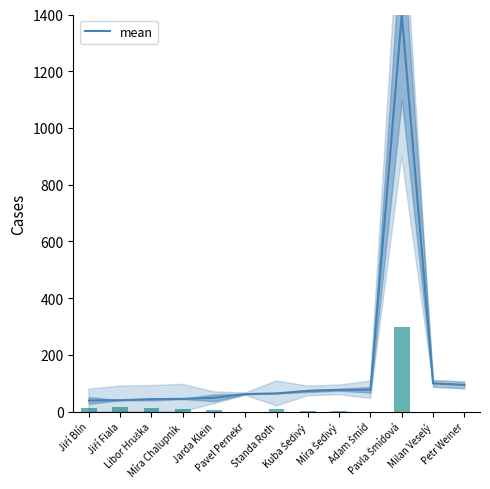

Reading left to right, what are all the values shown in this chart?

39.3	40.2	43.8	45.0	48.7	61.8	64.3	72.9	76.8	77.0	1400.0	99.5	94.1